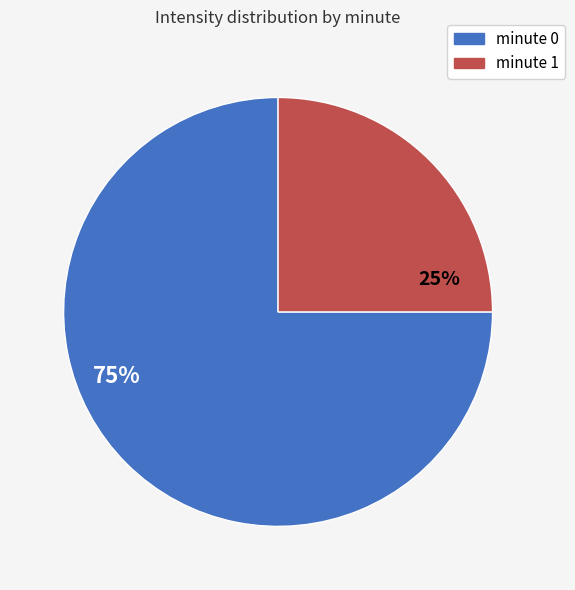

Is the sum of minute 0 and minute 1 greater than half?

Yes